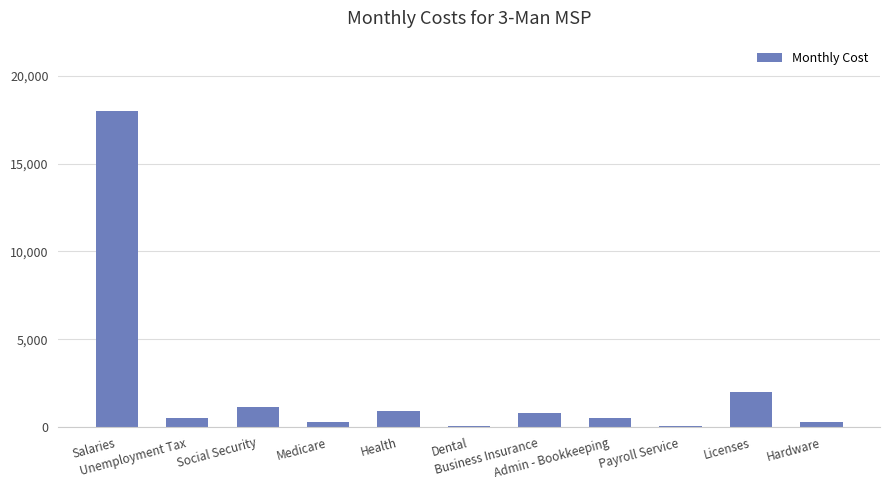

What is the label of the 1st bar from the right?

Hardware